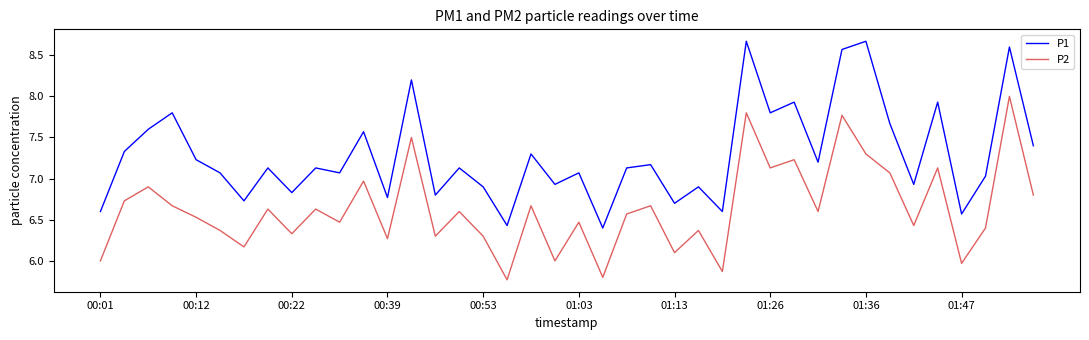

What is the minimum value for P1?

6.4